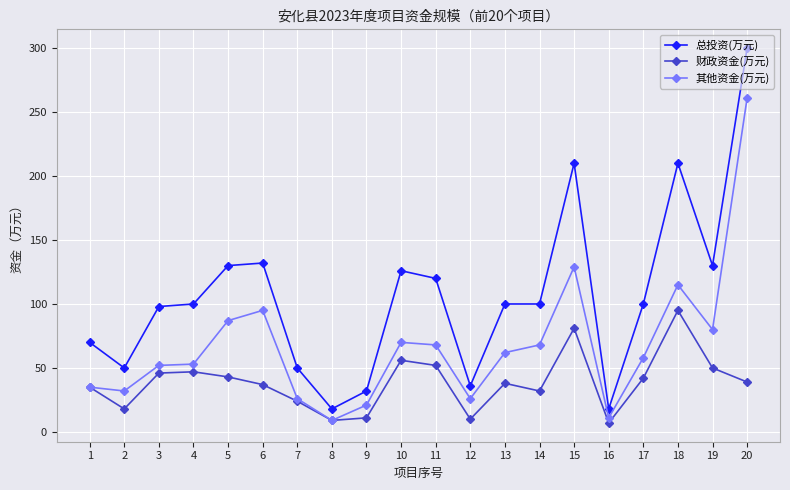

At how many categories does at least one series exceed 145?

3